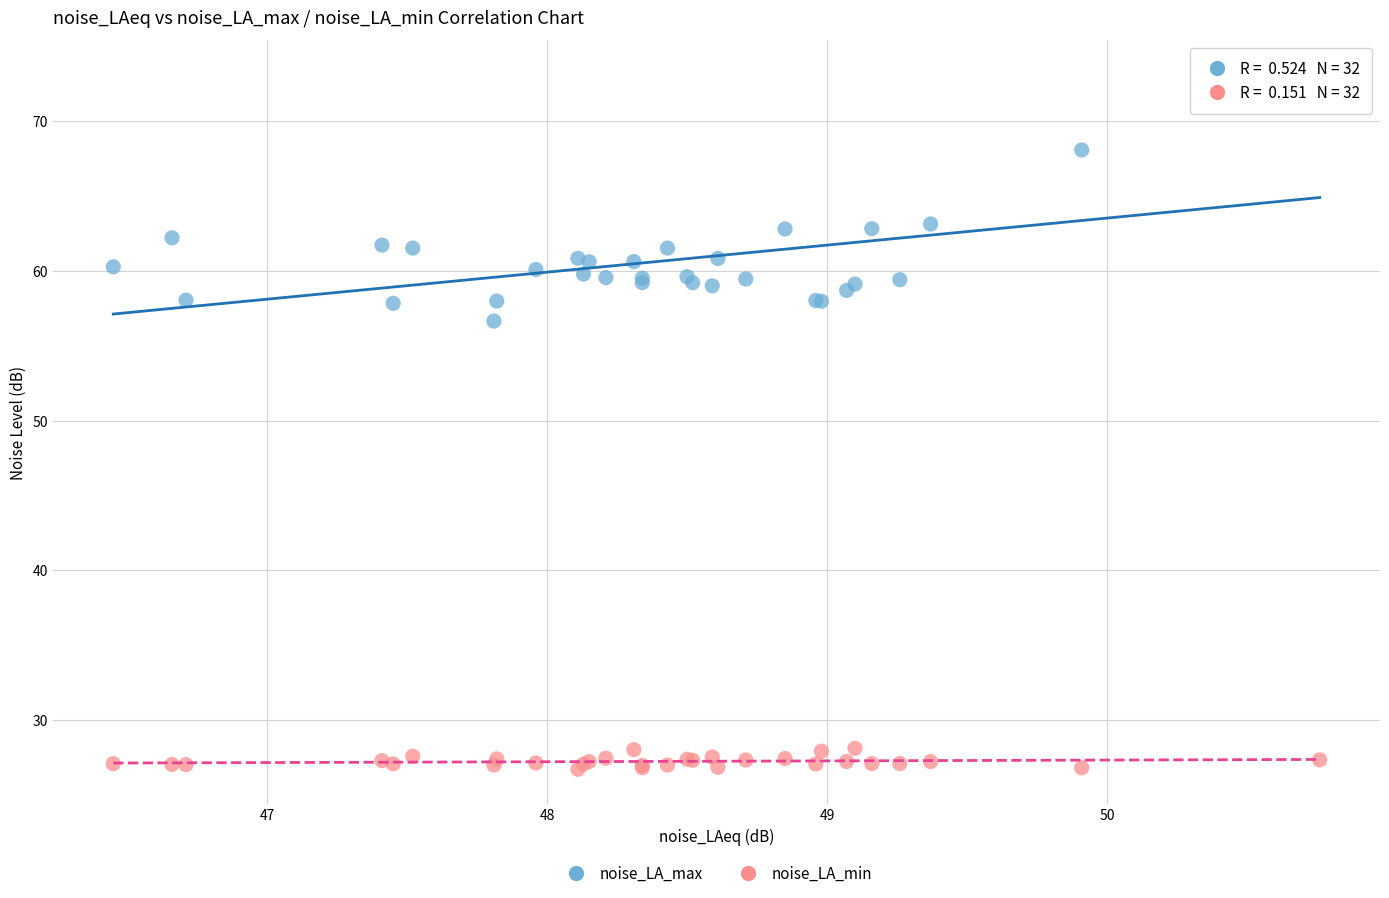

Which series reaches the maximum Y coordinate?

noise_LA_max